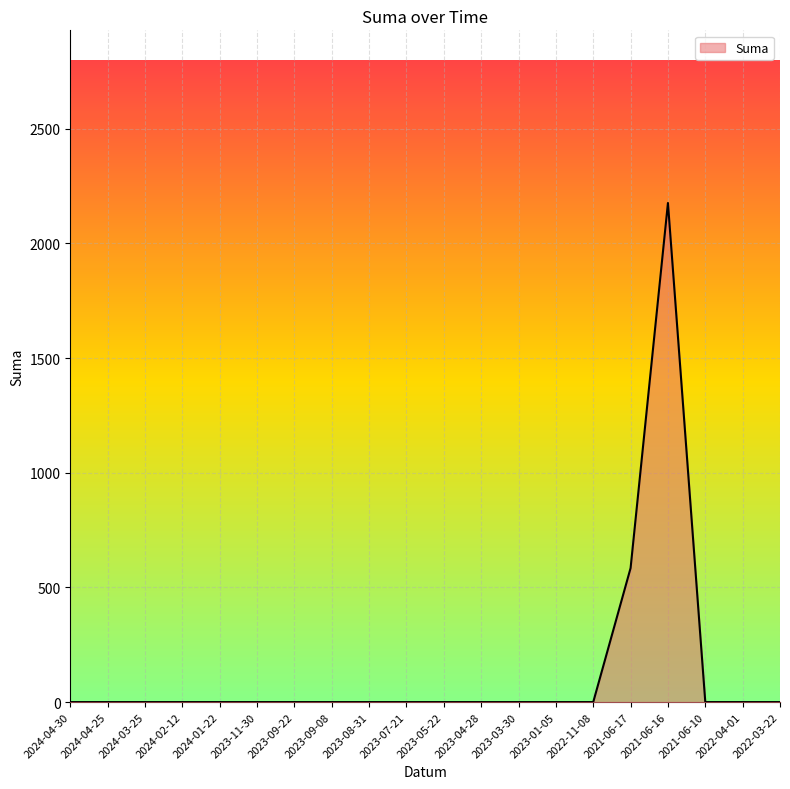

What is the change in value from 2021-06-16 to 2022-04-01?

-2176.0